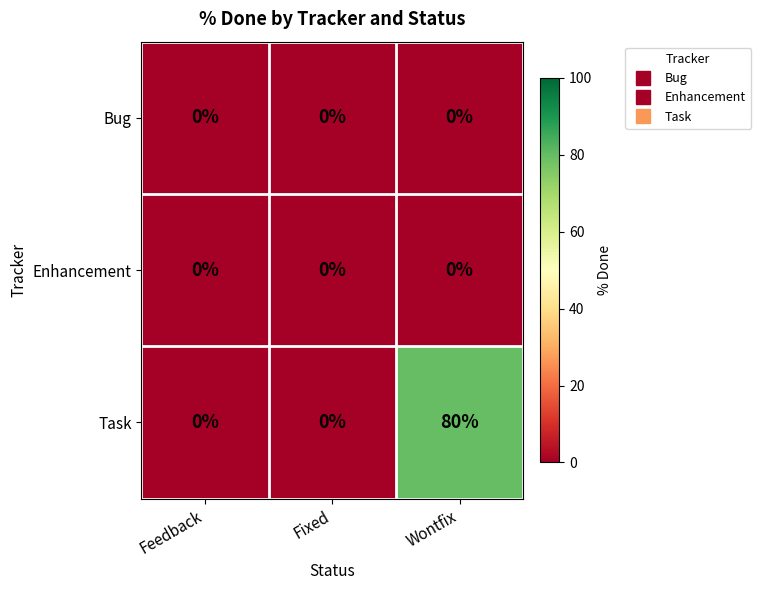

At which label does Task reach its peak?

Wontfix